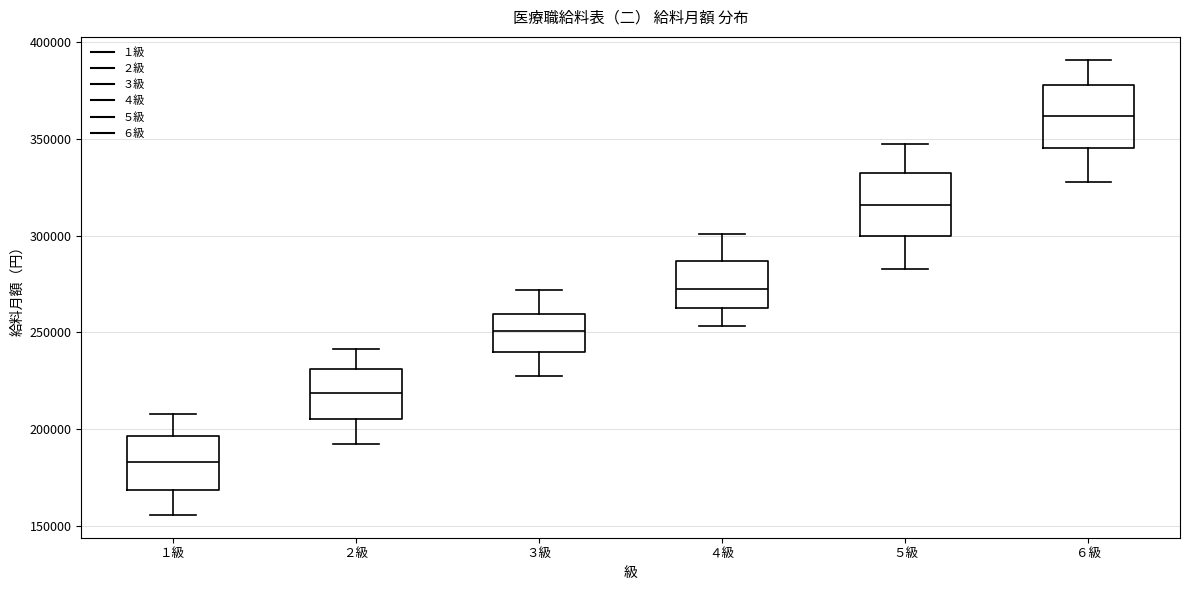

Which box's median line is the highest?

６級